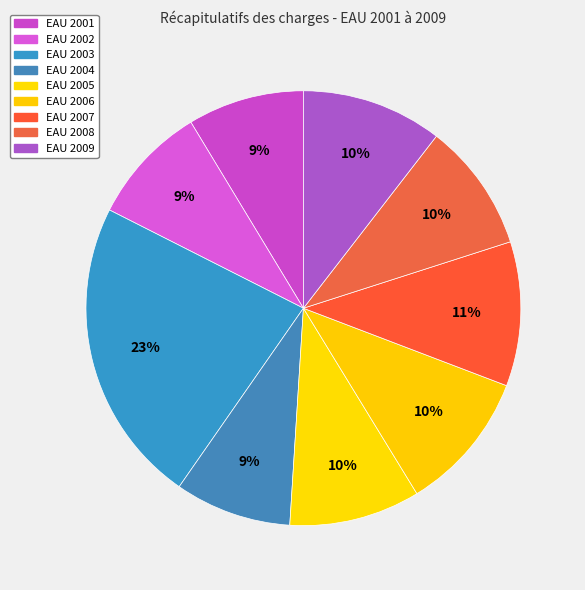

Count the number of slices in the pie.

9